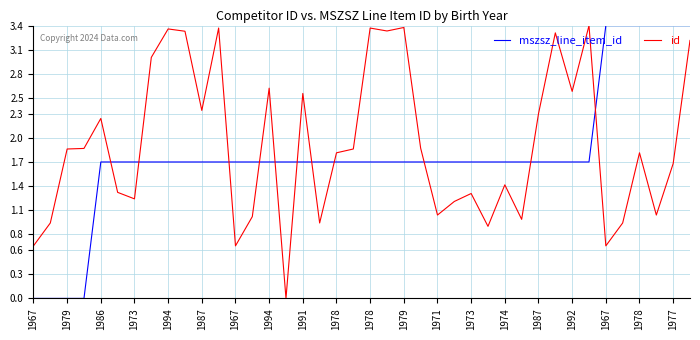

True or false: mszsz_line_item_id and id cross at least once.

True